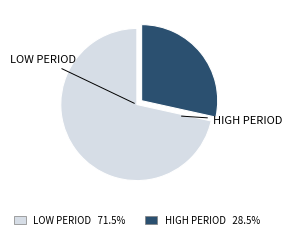

Which category has the smallest portion of the pie?

HIGH PERIOD